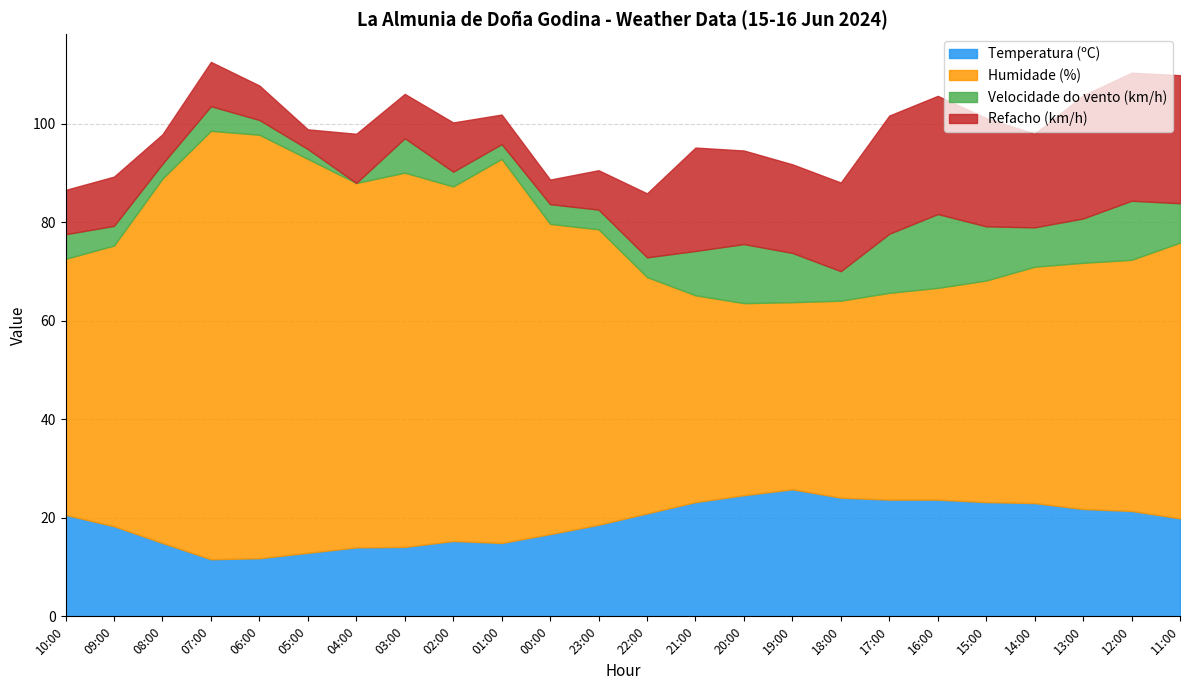

How many data points does each series have?

24